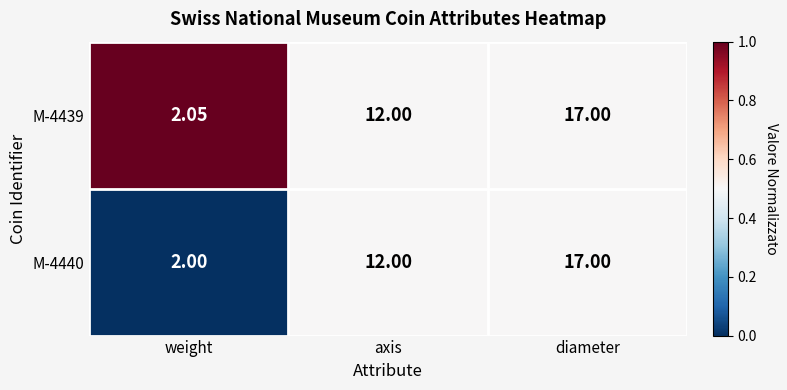

At which label does M-4440 reach its minimum?

weight